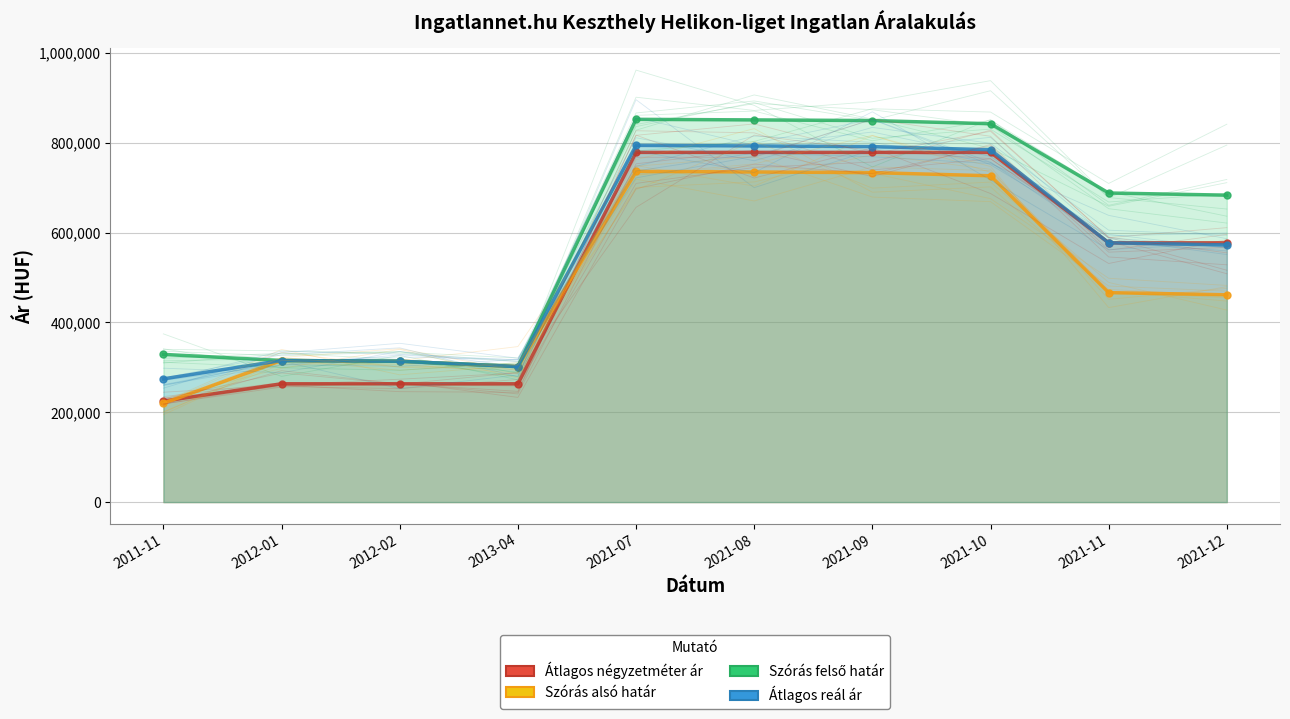

Is it true that Átlagos reál ár equals 1269211 at 2021-10?

False